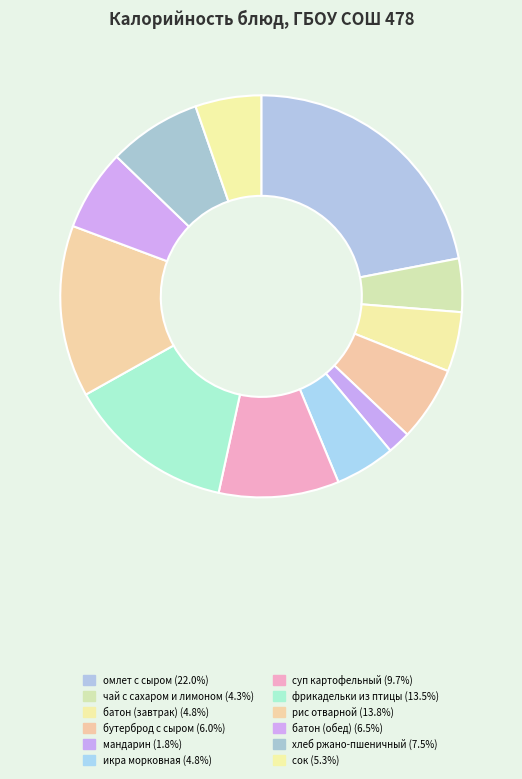

Combined, what portion of the pie is батон (завтрак) and фрикадельки из птицы?

18.3%